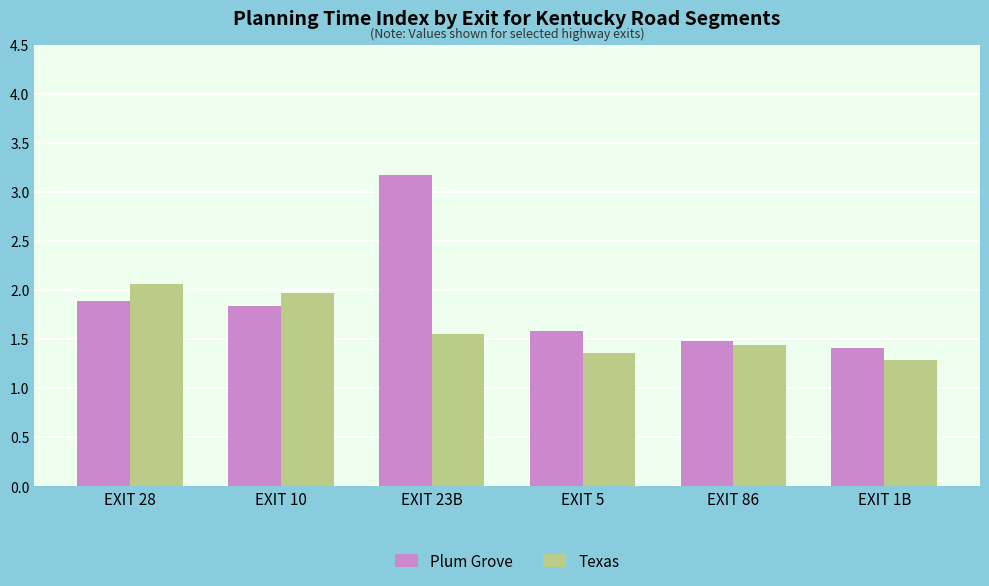

What is the total value across all series at EXIT 28?

4.0